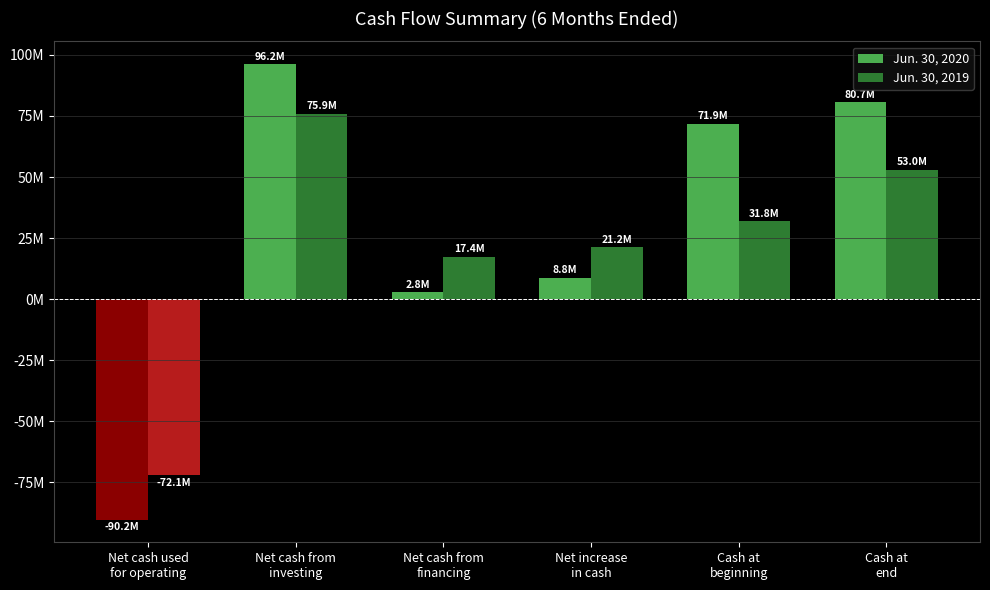

Count the number of categories in the chart.

6